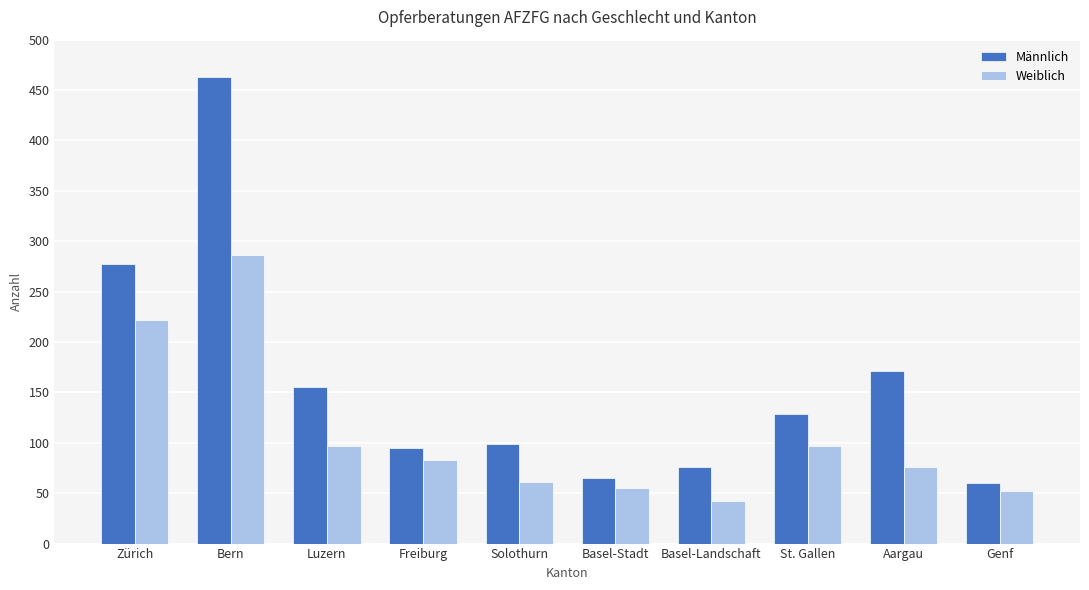

What is the average value of the Männlich series?

159